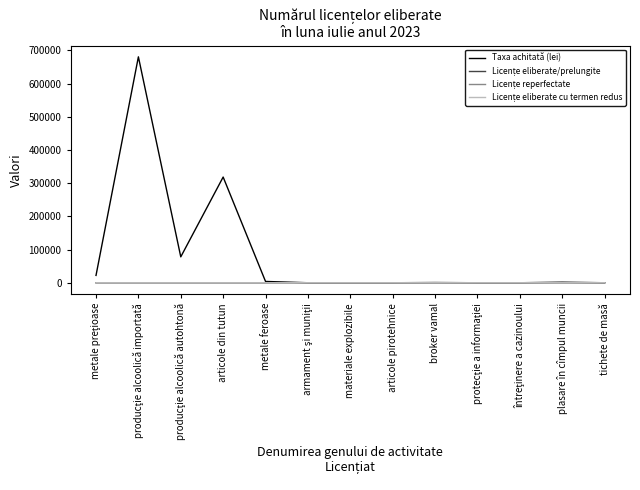

Which series has the largest range (max minus min)?

Taxa achitată (lei)